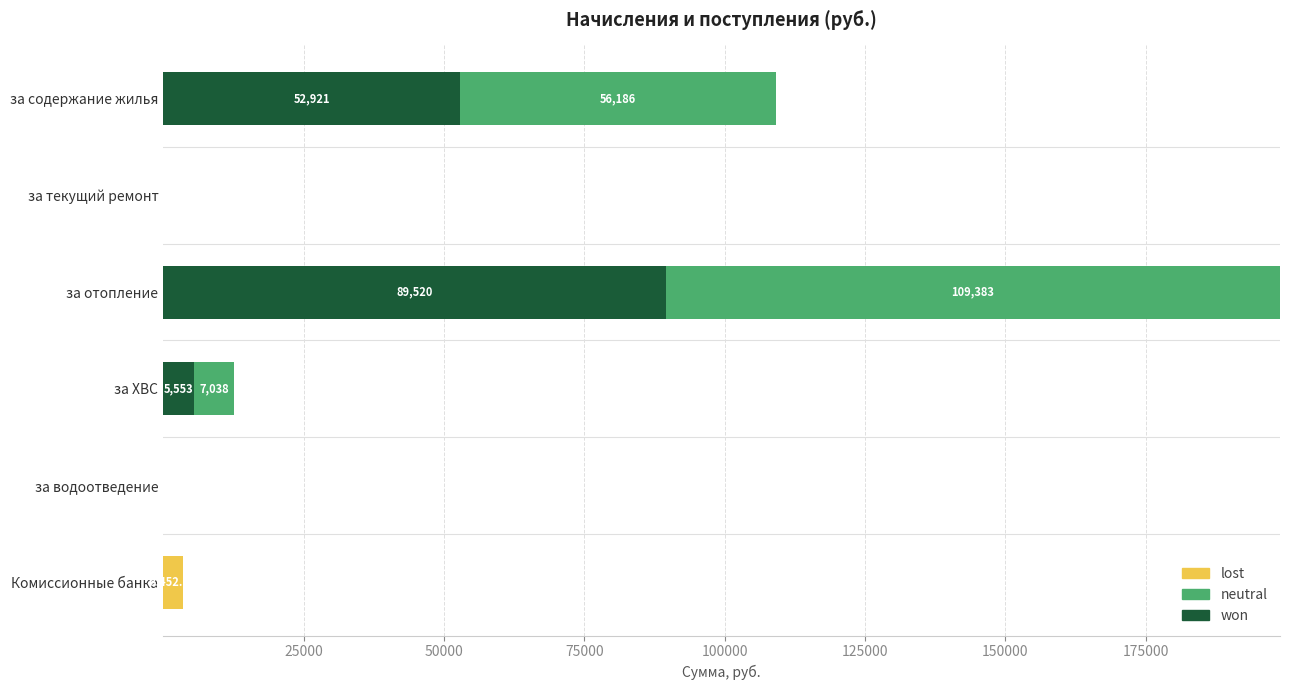

At which label does won reach its peak?

за отопление